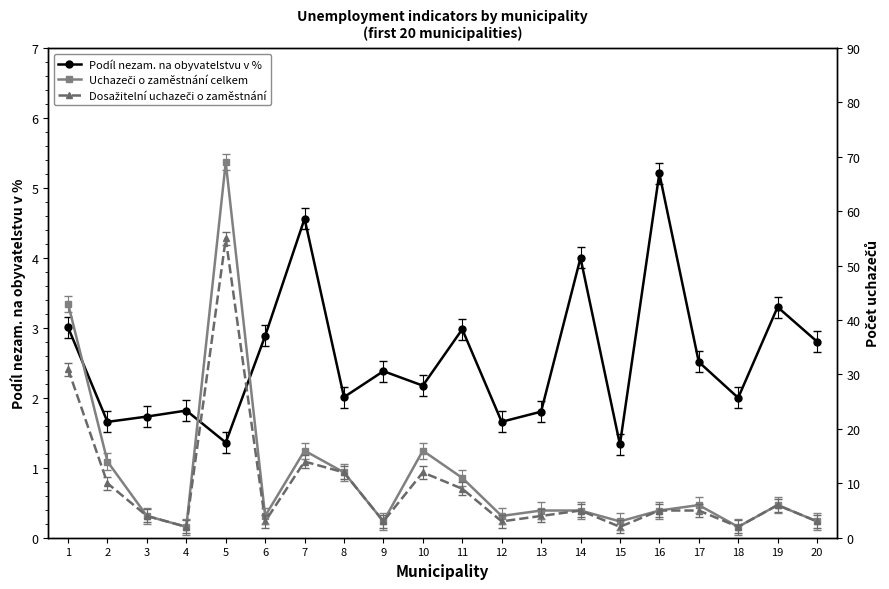

Rank the series at 6 from highest to lowest value.

Uchazeči o zaměstnání celkem, Dosažitelní uchazeči o zaměstnání, Podíl nezam. na obyvatelstvu v %